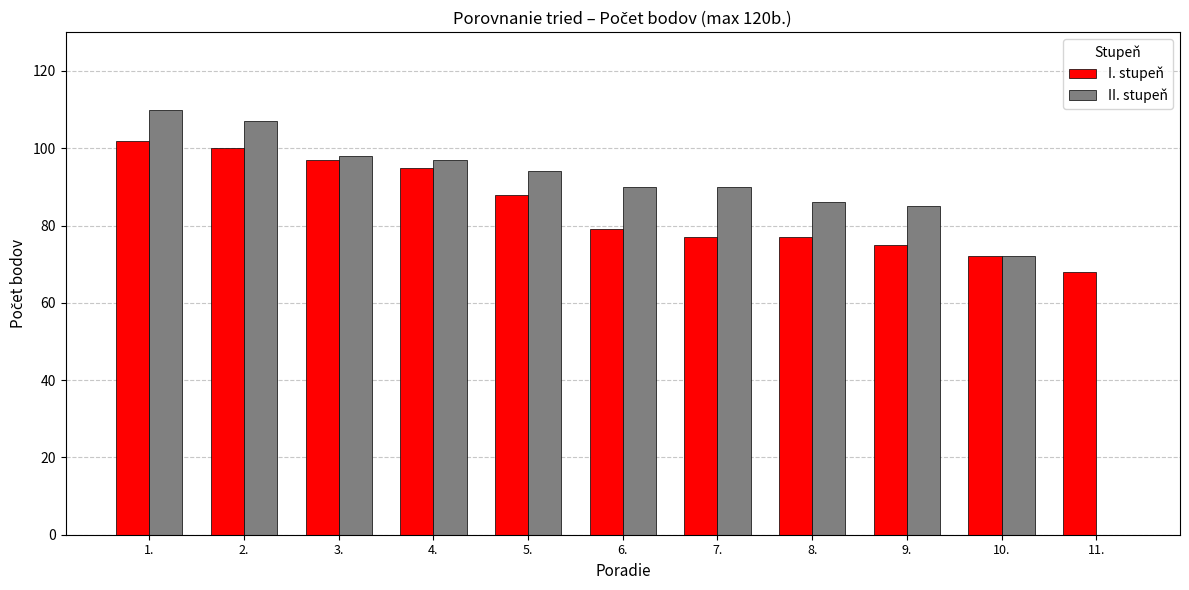

What is the total value across all series at 9.?

160